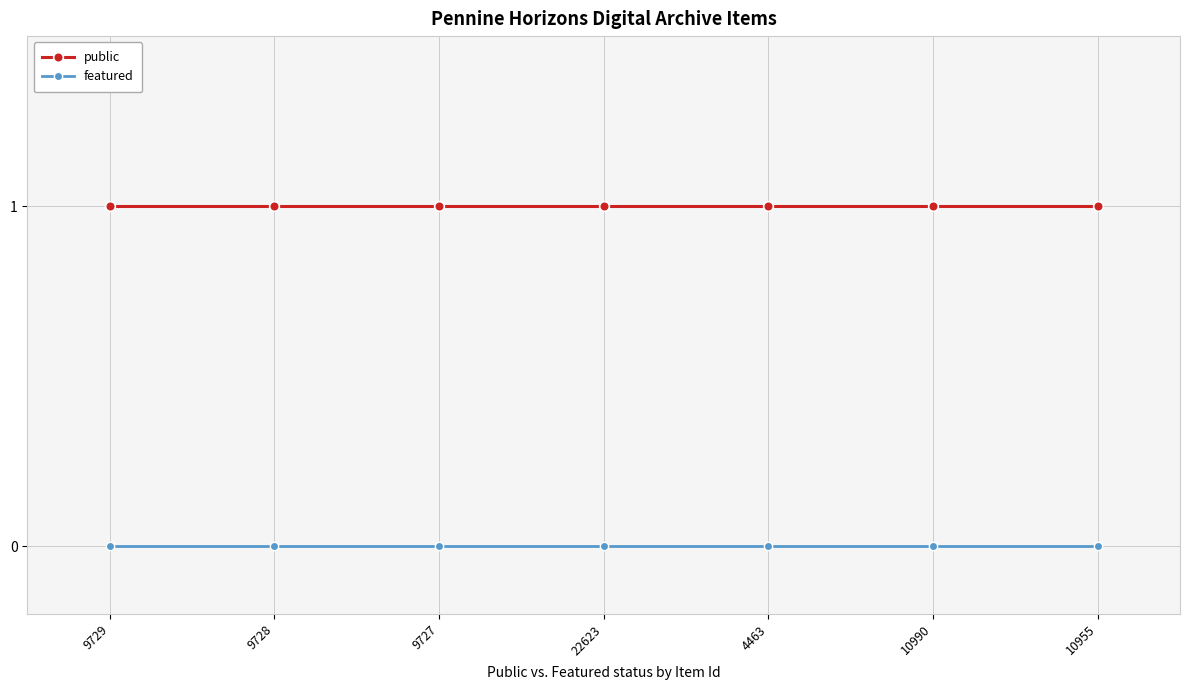

What are all the series names shown in the legend?

public, featured